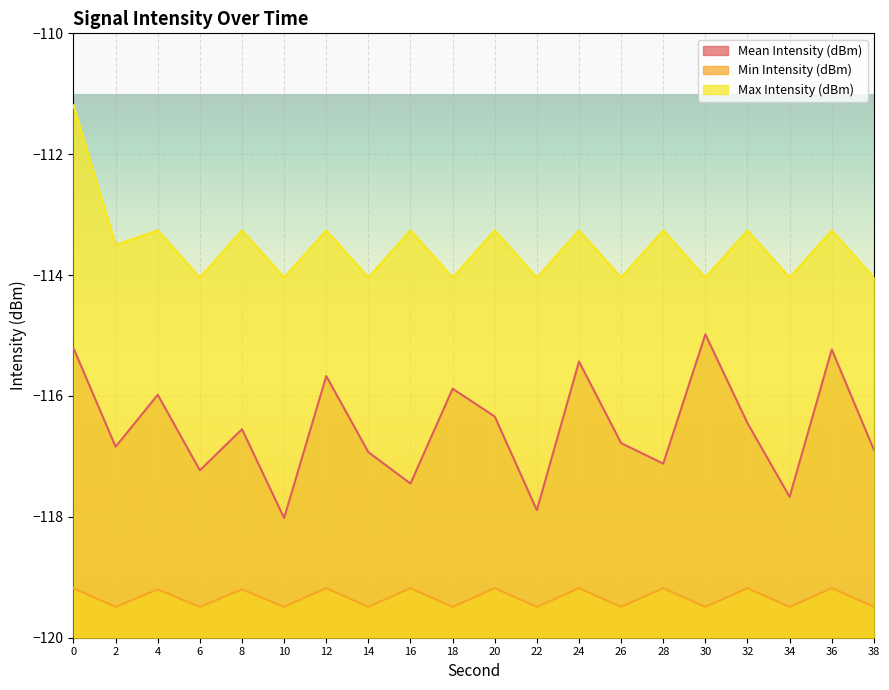

Reading left to right, transcribe all the data shown in this chart.

Mean Intensity (dBm): 0=-115.2	2=-116.8	4=-116.0	6=-117.2	8=-116.5	10=-118.0	12=-115.7	14=-116.9	16=-117.5	18=-115.9	20=-116.3	22=-117.9	24=-115.4	26=-116.8	28=-117.1	30=-115.0	32=-116.5	34=-117.7	36=-115.2	38=-116.9
Min Intensity (dBm): 0=-119.2	2=-119.5	4=-119.2	6=-119.5	8=-119.2	10=-119.5	12=-119.2	14=-119.5	16=-119.2	18=-119.5	20=-119.2	22=-119.5	24=-119.2	26=-119.5	28=-119.2	30=-119.5	32=-119.2	34=-119.5	36=-119.2	38=-119.5
Max Intensity (dBm): 0=-111.2	2=-113.5	4=-113.3	6=-114.0	8=-113.3	10=-114.0	12=-113.3	14=-114.0	16=-113.3	18=-114.0	20=-113.3	22=-114.0	24=-113.3	26=-114.0	28=-113.3	30=-114.0	32=-113.3	34=-114.0	36=-113.3	38=-114.0